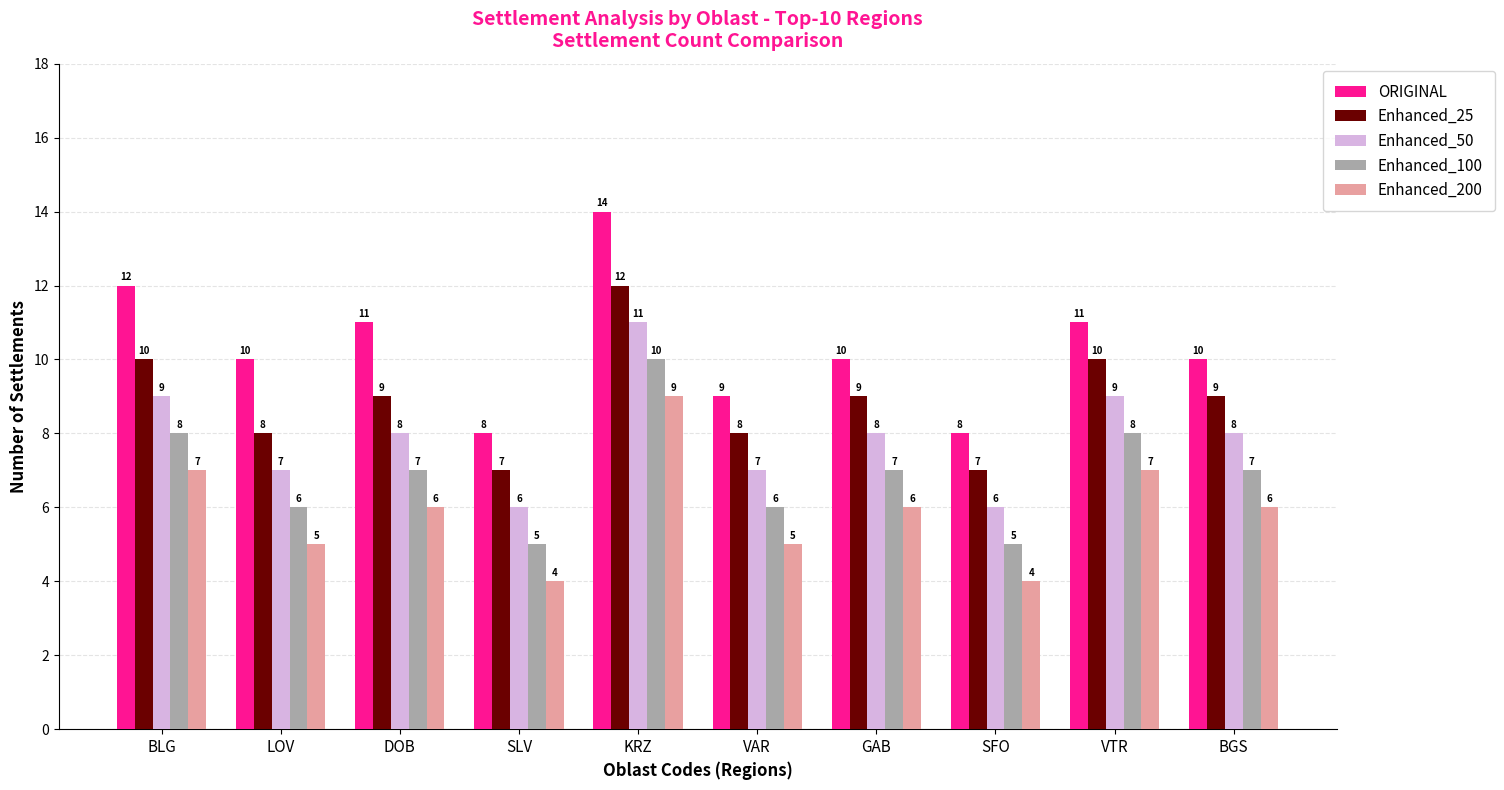

What is the lowest value of the Enhanced_25 series?

7